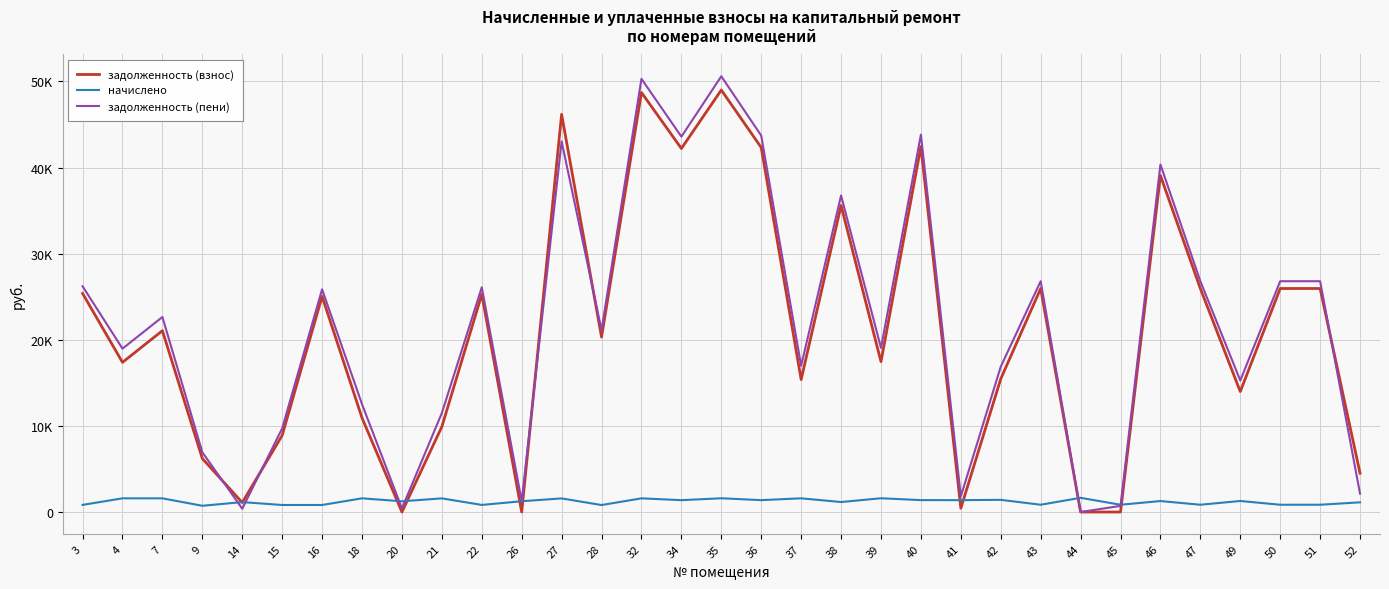

What are all the series names shown in the legend?

задолженность (взнос), начислено, задолженность (пени)